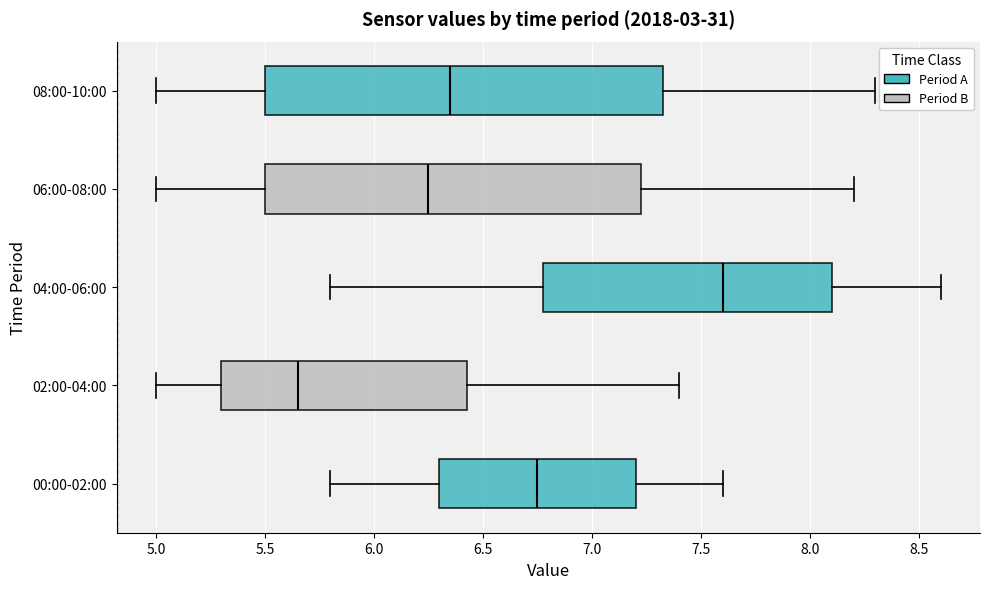

Which box's median line is the furthest to the right?

04:00-06:00